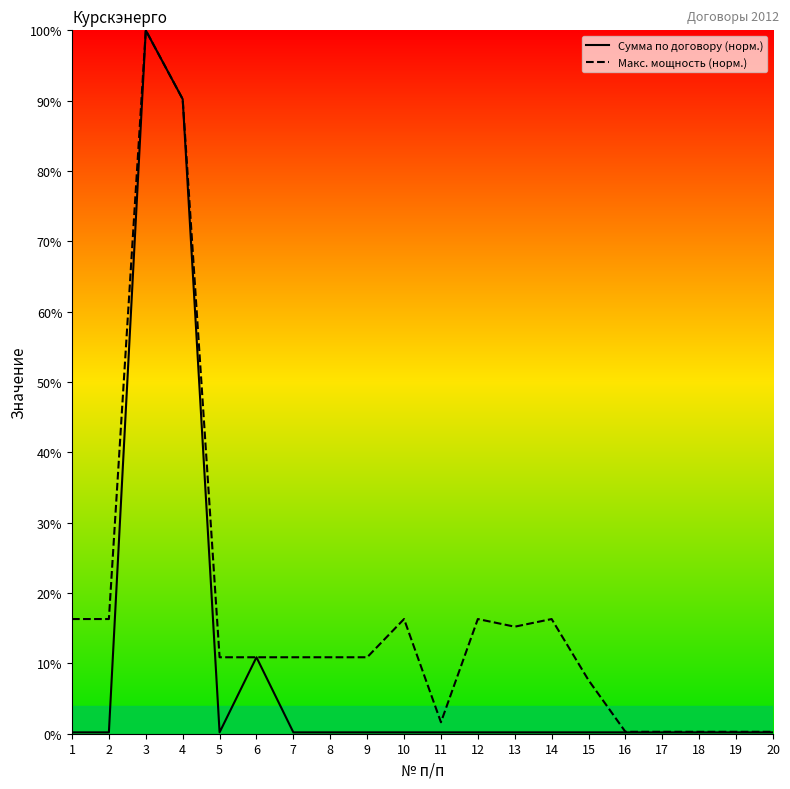

Is it true that Макс. мощность (норм.) equals 16.3 at 1?

True